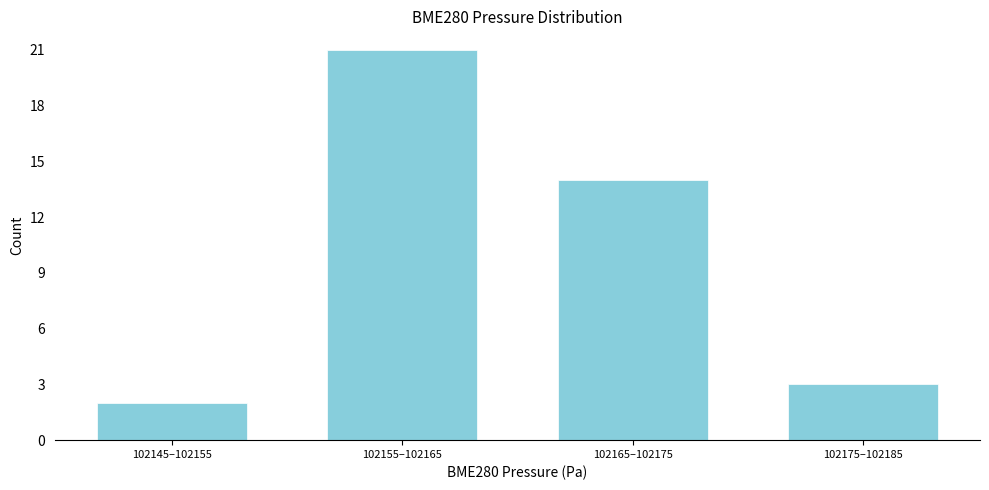

Reading right to left, what are all the values shown in this chart?

102175–102185=3	102165–102175=14	102155–102165=21	102145–102155=2